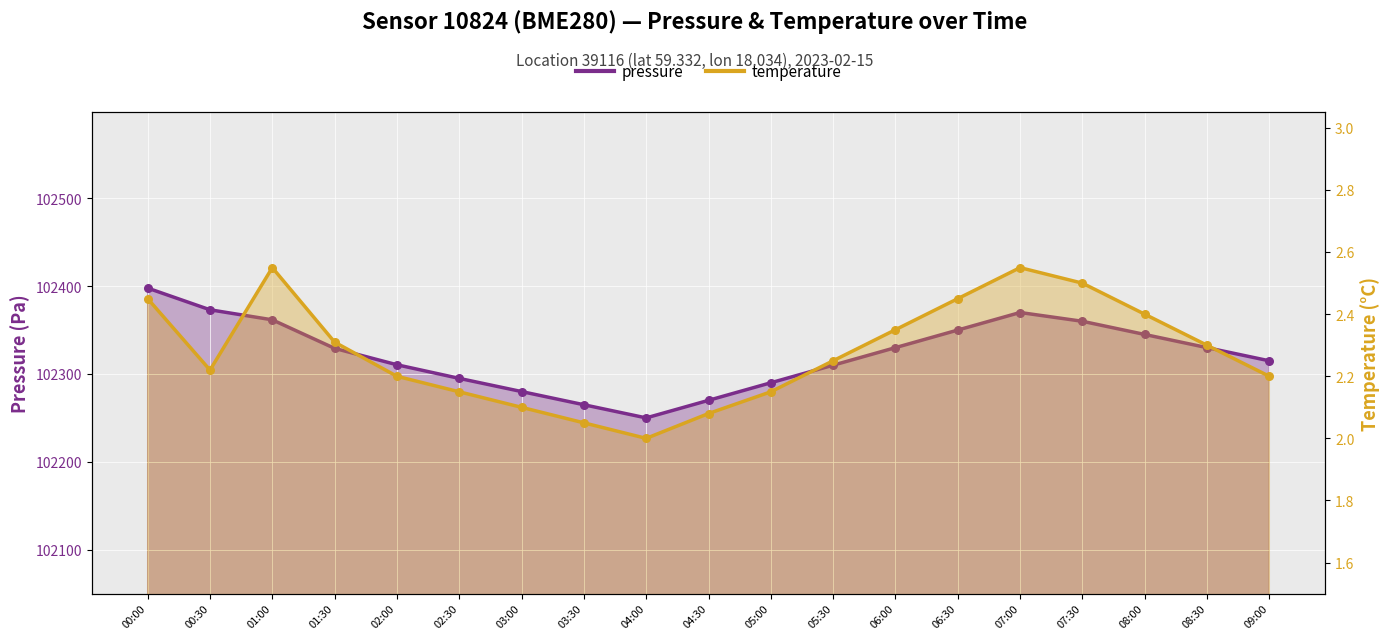

Which series reaches the minimum Y coordinate?

temperature